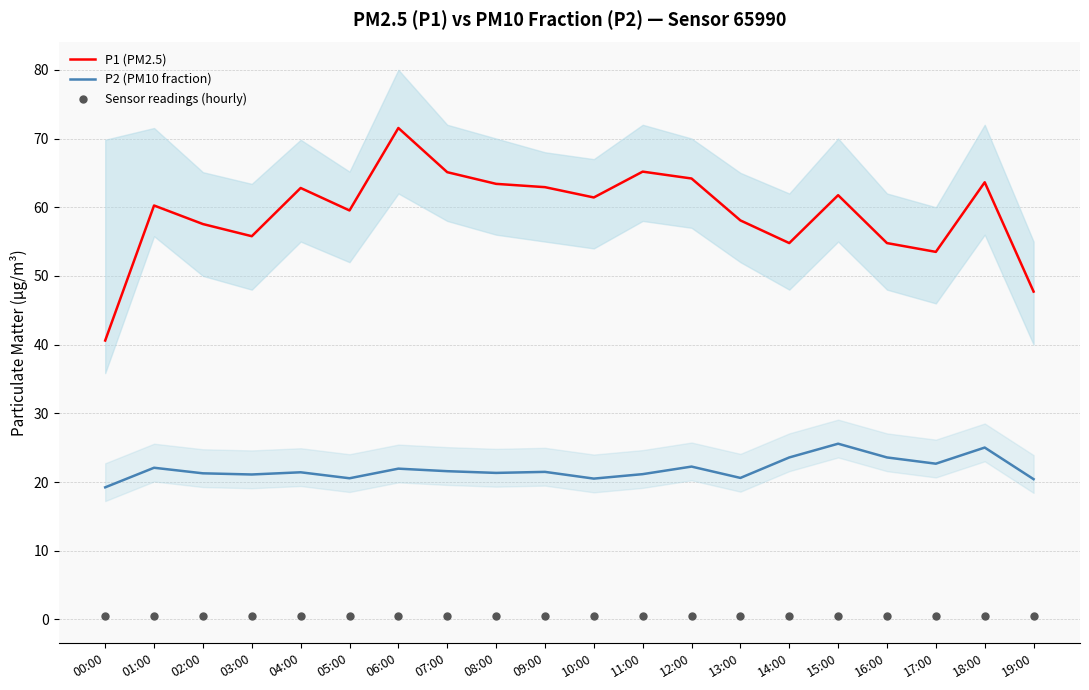

At how many categories does at least one series exceed 32?

20